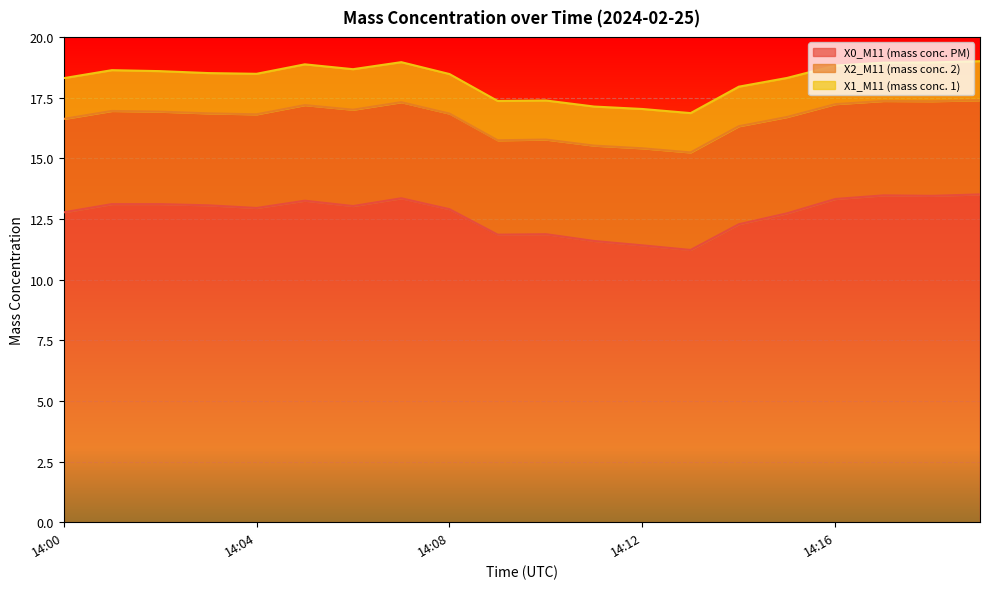

True or false: X2_M11 (mass conc. 2) and X1_M11 (mass conc. 1) intersect in this chart.

False